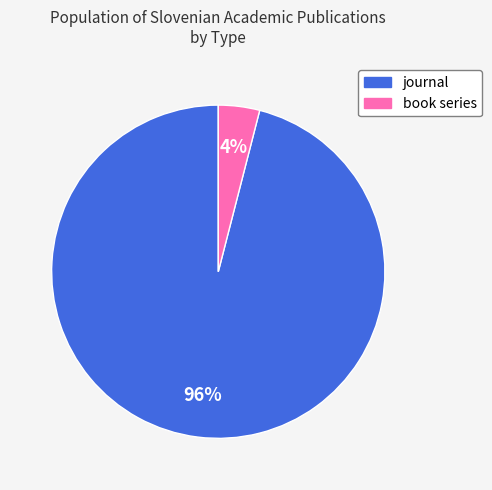

Between journal and book series, which is larger?

journal